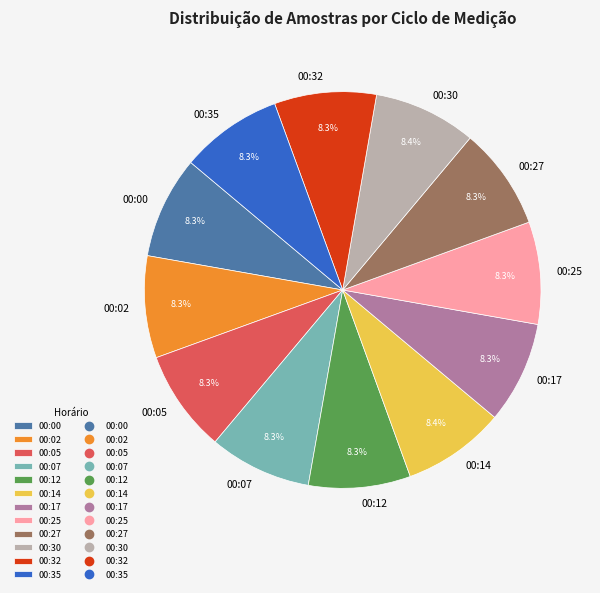

How many segments does this pie chart have?

12